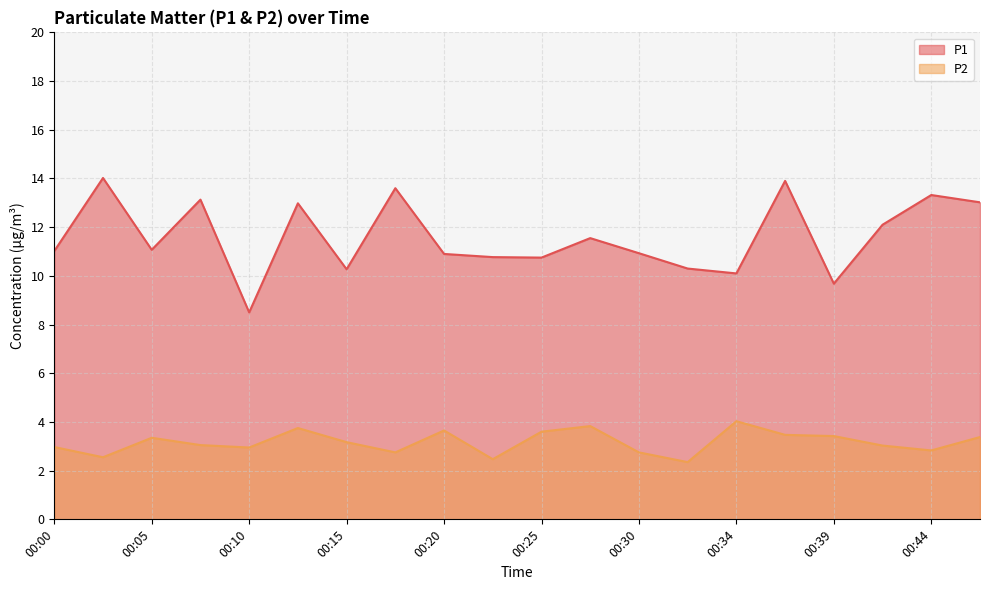

Which series has the widest spread of values?

P1